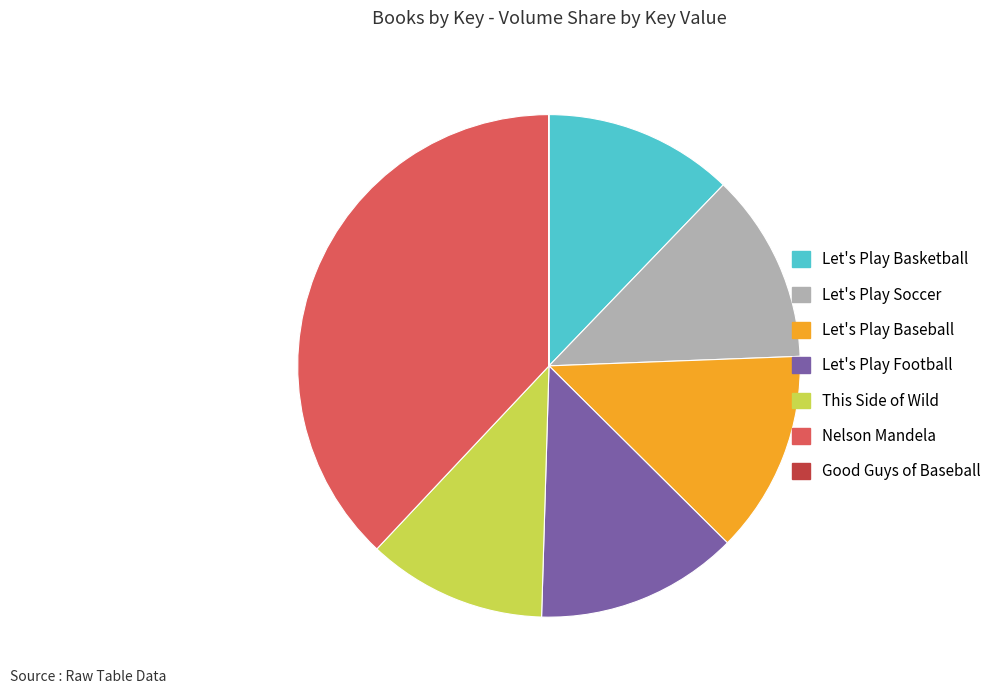

Is it true that Nelson Mandela is 38% of the pie?

True